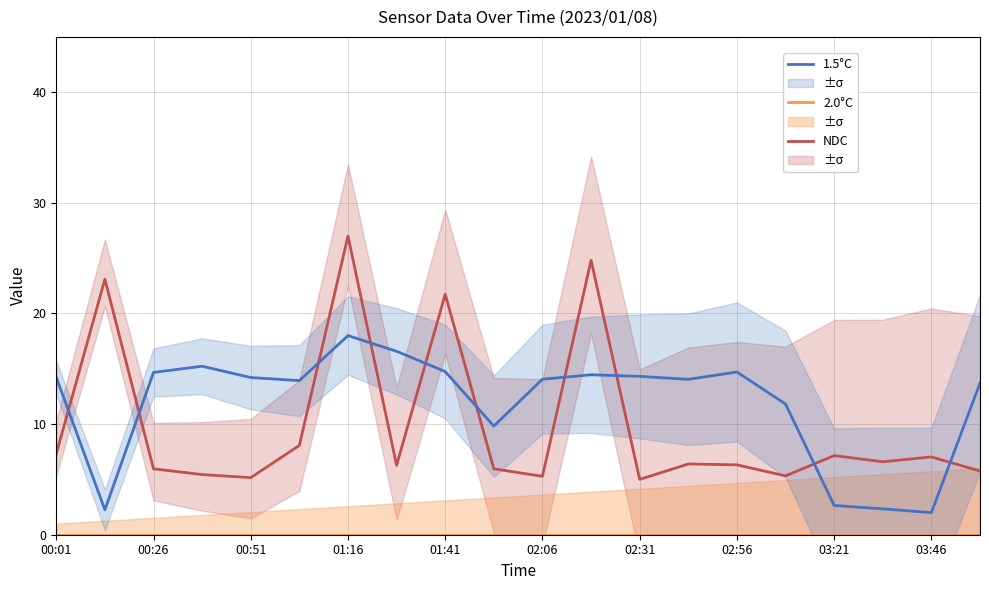

Is it true that NDC equals 6.4 at 13?

True